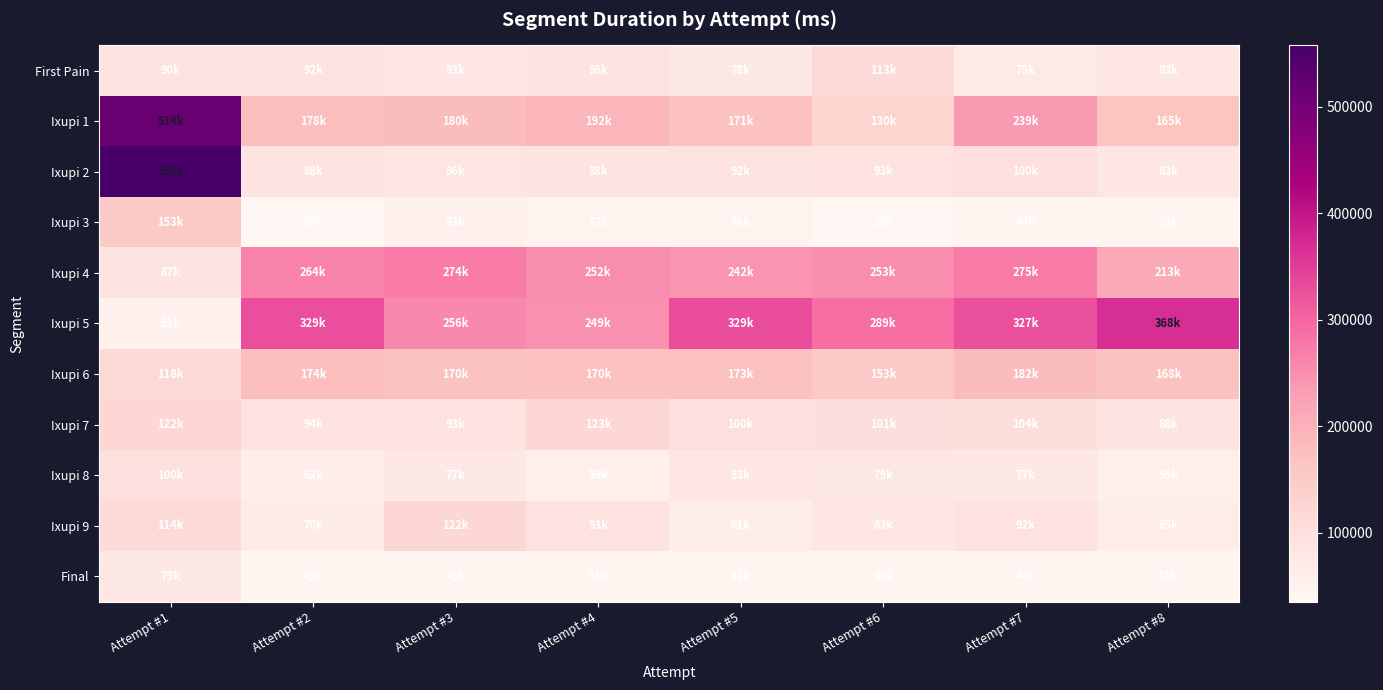

Which series changed the most between Attempt #2 and Attempt #8?

Ixupi 4